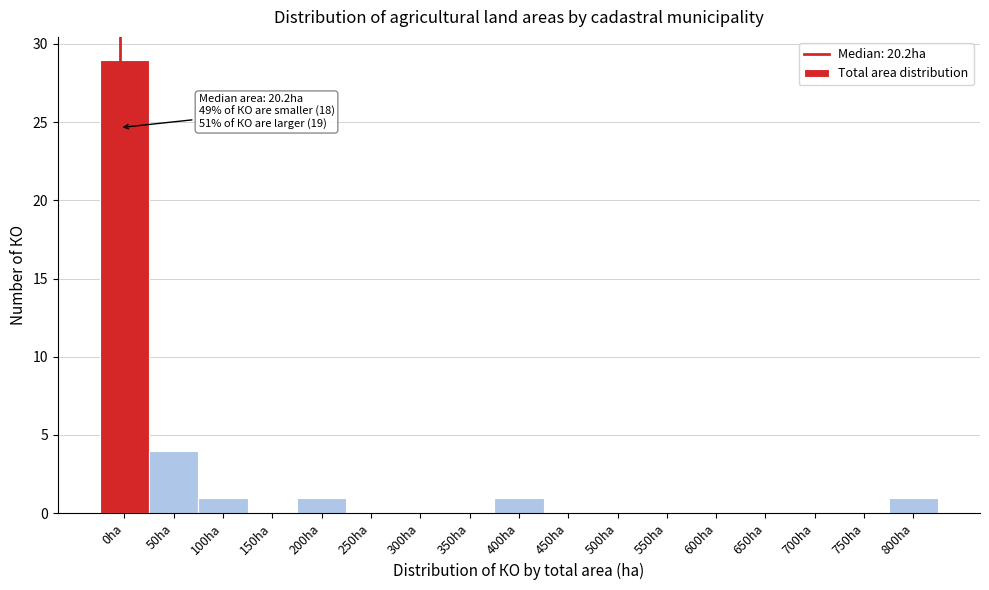

Reading right to left, list all the values displayed in this chart.

800ha=1	750ha=0	700ha=0	650ha=0	600ha=0	550ha=0	500ha=0	450ha=0	400ha=1	350ha=0	300ha=0	250ha=0	200ha=1	150ha=0	100ha=1	50ha=4	0ha=29